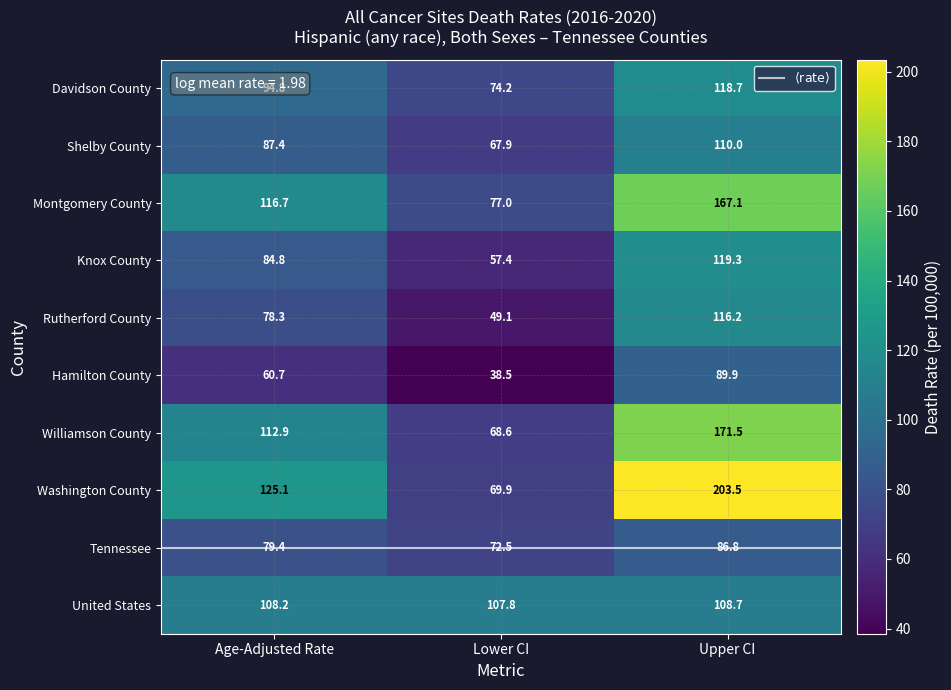

Reading right to left, transcribe all the data shown in this chart.

Davidson County: 118.7	74.2	94.8
Shelby County: 110.0	67.9	87.4
Montgomery County: 167.1	77.0	116.7
Knox County: 119.3	57.4	84.8
Rutherford County: 116.2	49.1	78.3
Hamilton County: 89.9	38.5	60.7
Williamson County: 171.5	68.6	112.9
Washington County: 203.5	69.9	125.1
Tennessee: 86.8	72.5	79.4
United States: 108.7	107.8	108.2